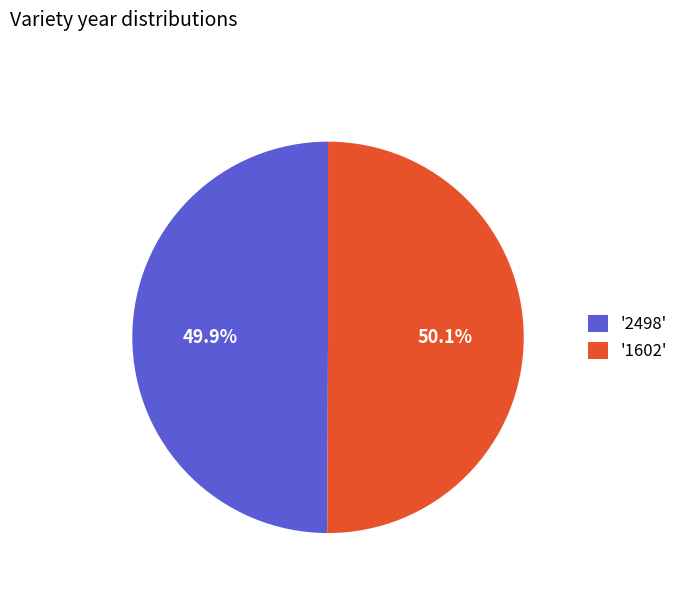

Does any single category account for the majority?

Yes